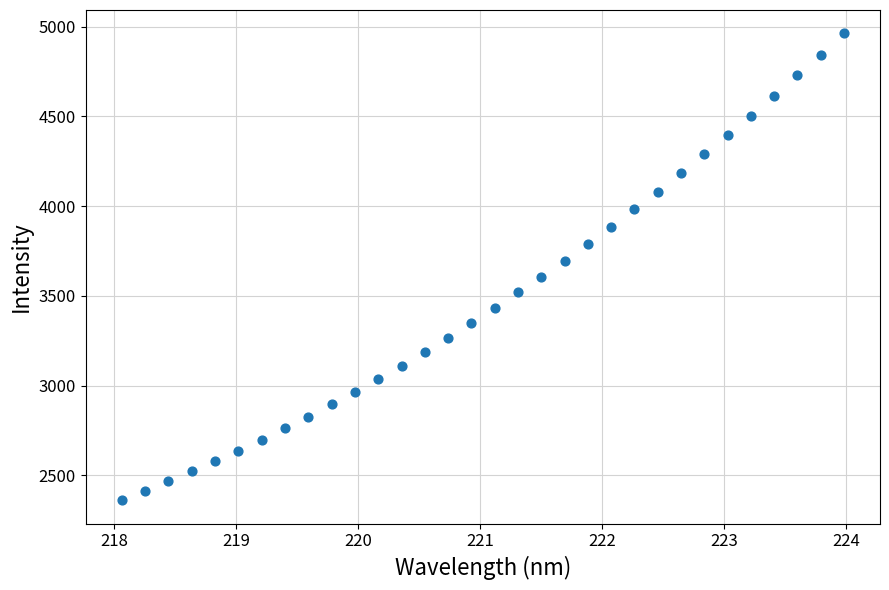

What is the range of Y values (max minus min)?

2601.7